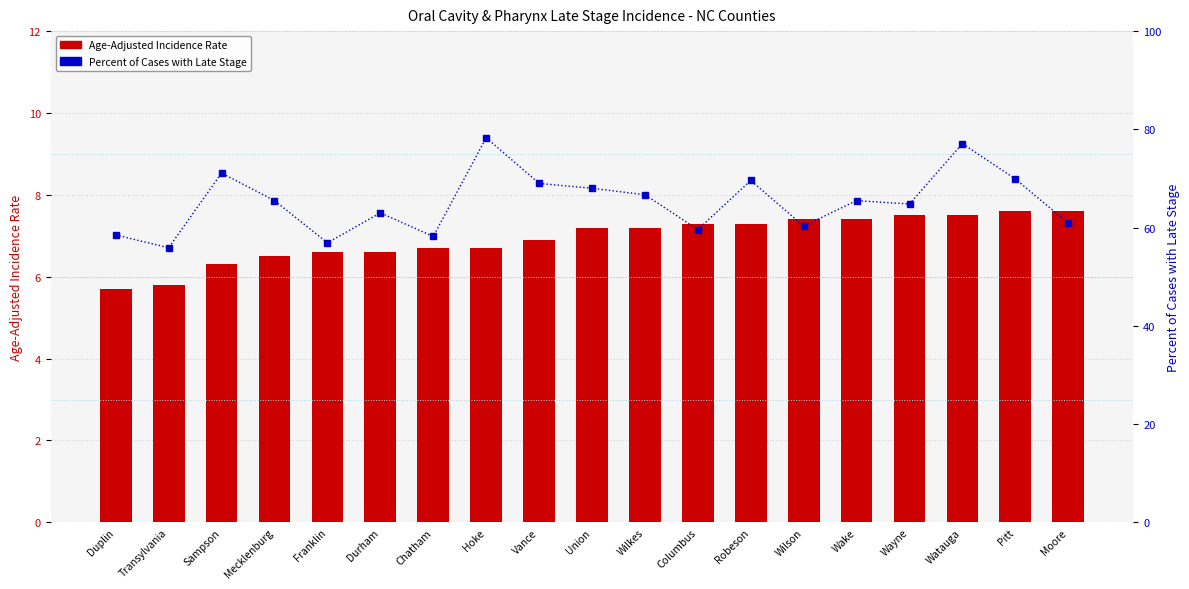

Reading right to left, what are all the values shown in this chart?

Age-Adjusted Incidence Rate: 7.6	7.6	7.5	7.5	7.4	7.4	7.3	7.3	7.2	7.2	6.9	6.7	6.7	6.6	6.6	6.5	6.3	5.8	5.7
Percent of Cases with Late Stage: 60.9	69.9	77.1	64.8	65.5	60.3	69.6	59.6	66.7	68.0	69.0	78.3	58.2	63.0	56.9	65.5	71.1	55.9	58.5